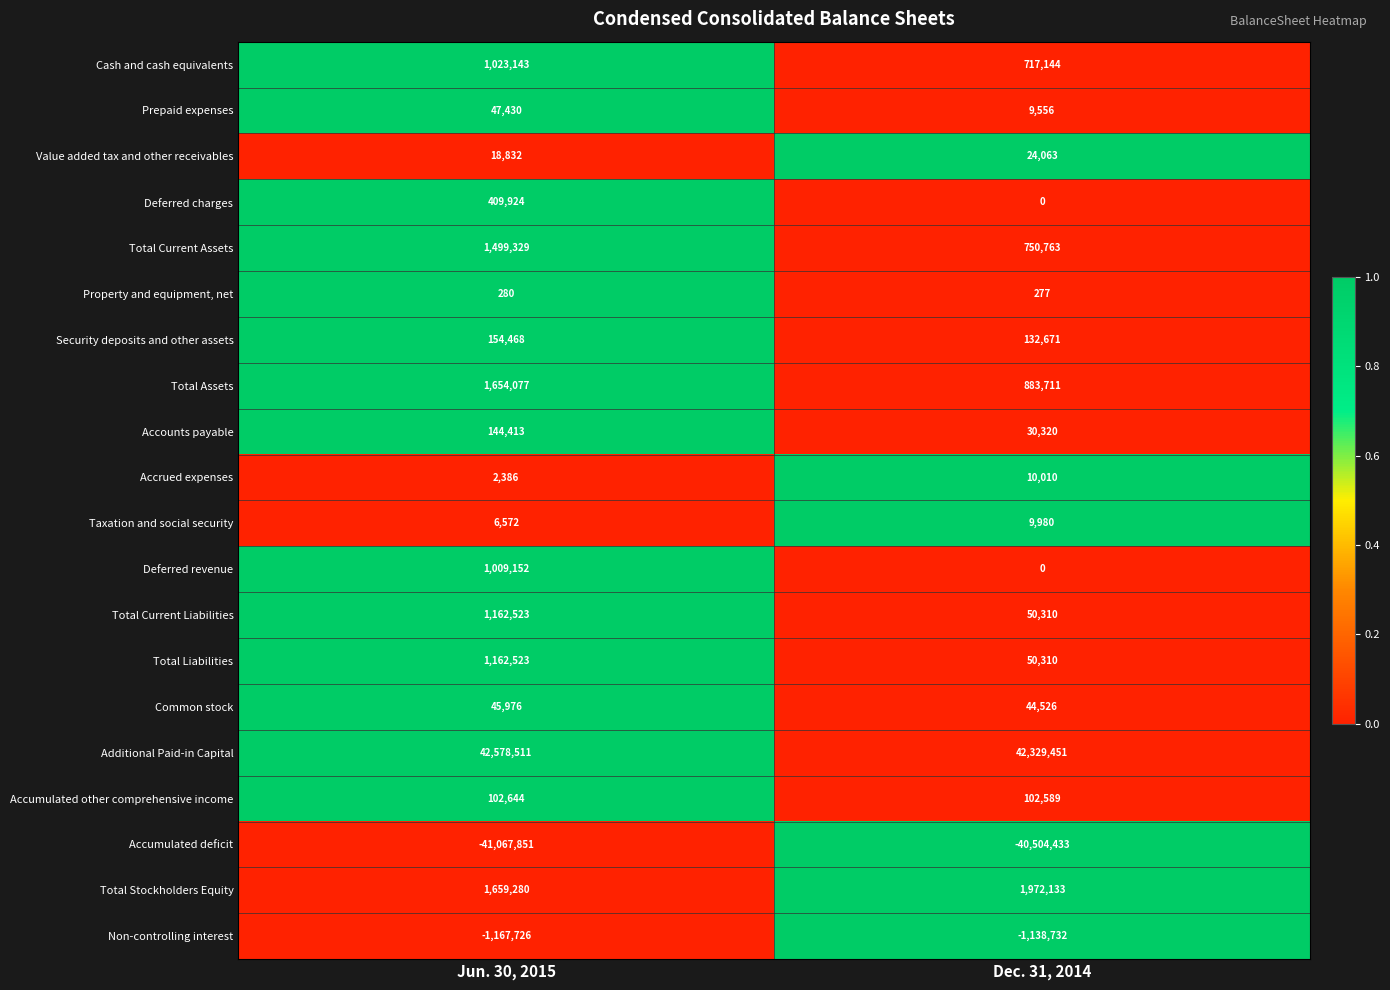

List the labels in order of Additional Paid-in Capital value, largest first.

Jun. 30, 2015, Dec. 31, 2014